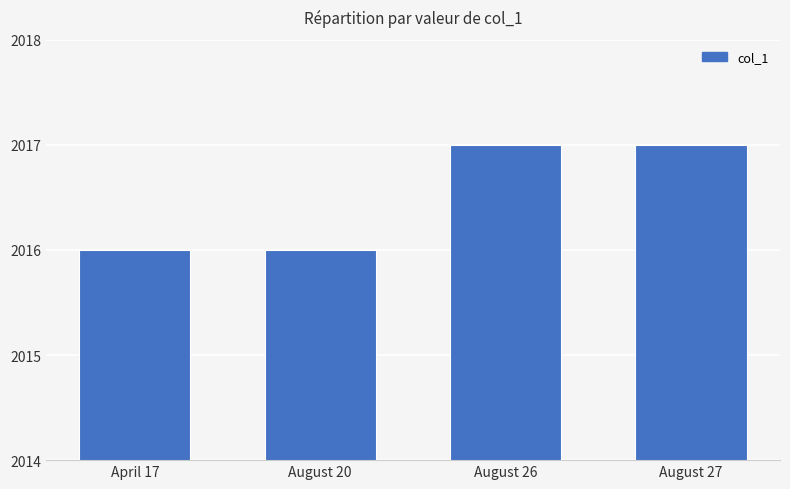

What is the minimum value shown in the chart?

2016